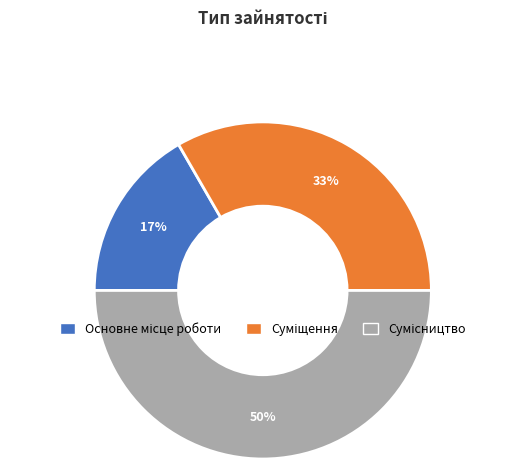

To the nearest percent, what is the average slice percentage?

33%